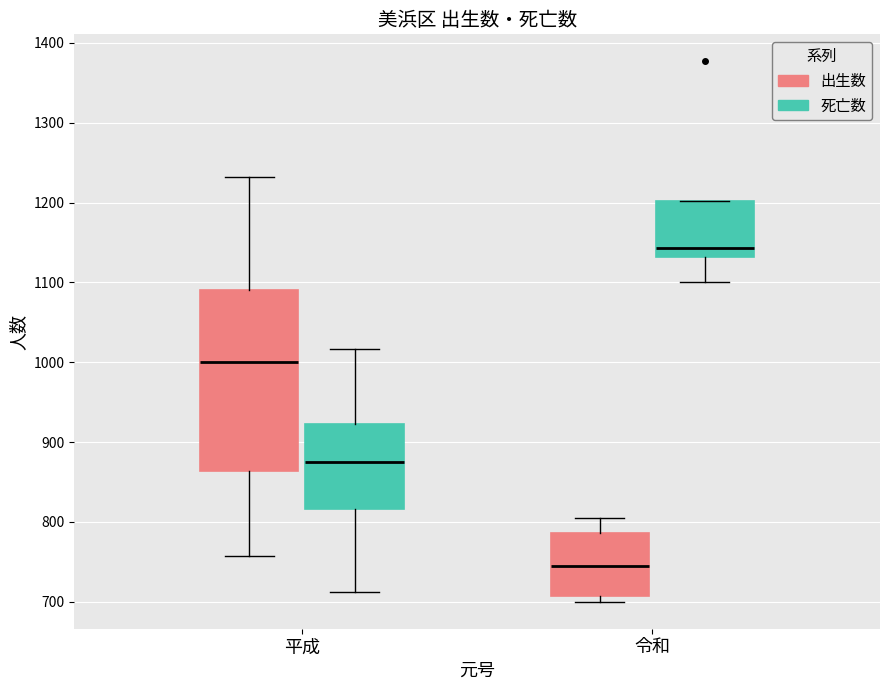

Which box has the highest median line?

令和 (死亡数)